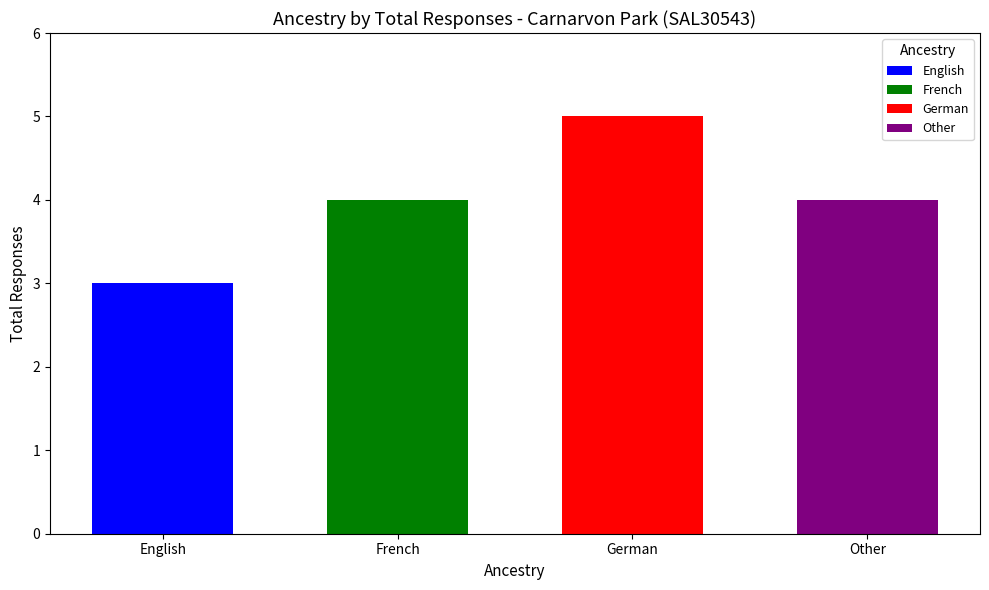

Rank the categories by value from highest to lowest.

German, French, Other, English